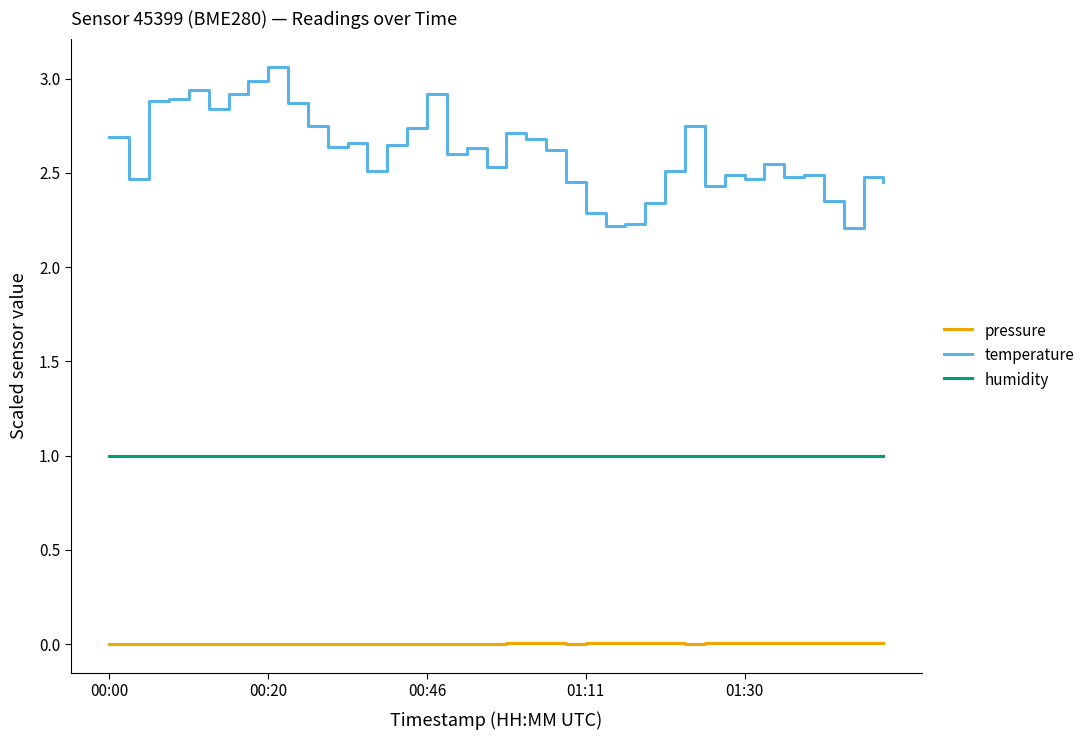

Which series has the widest spread of values?

temperature